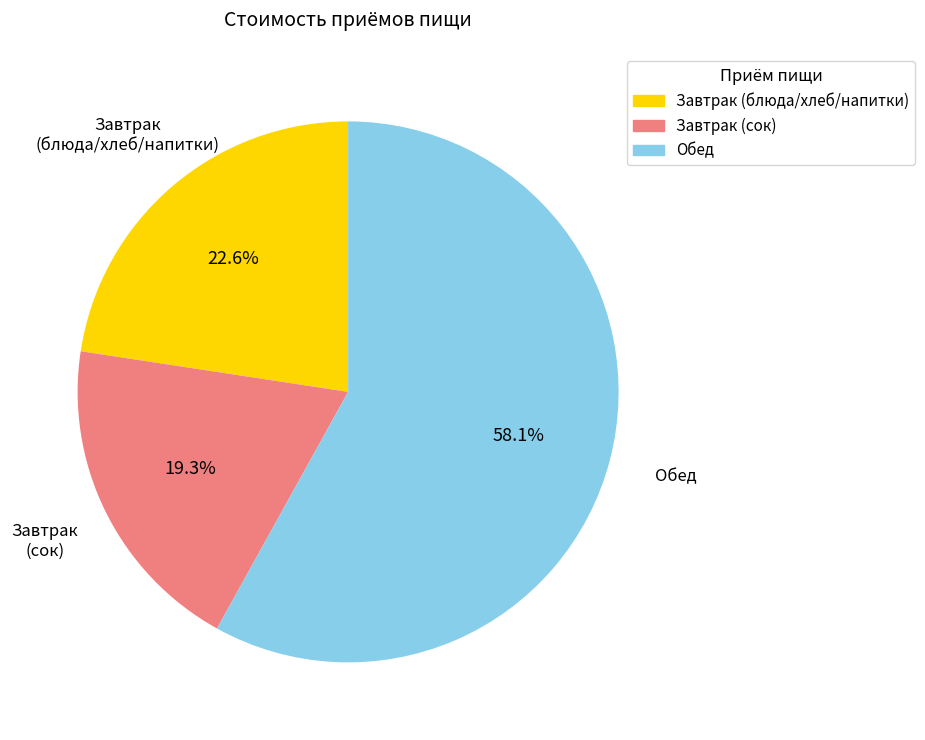

Does any single category account for the majority?

Yes